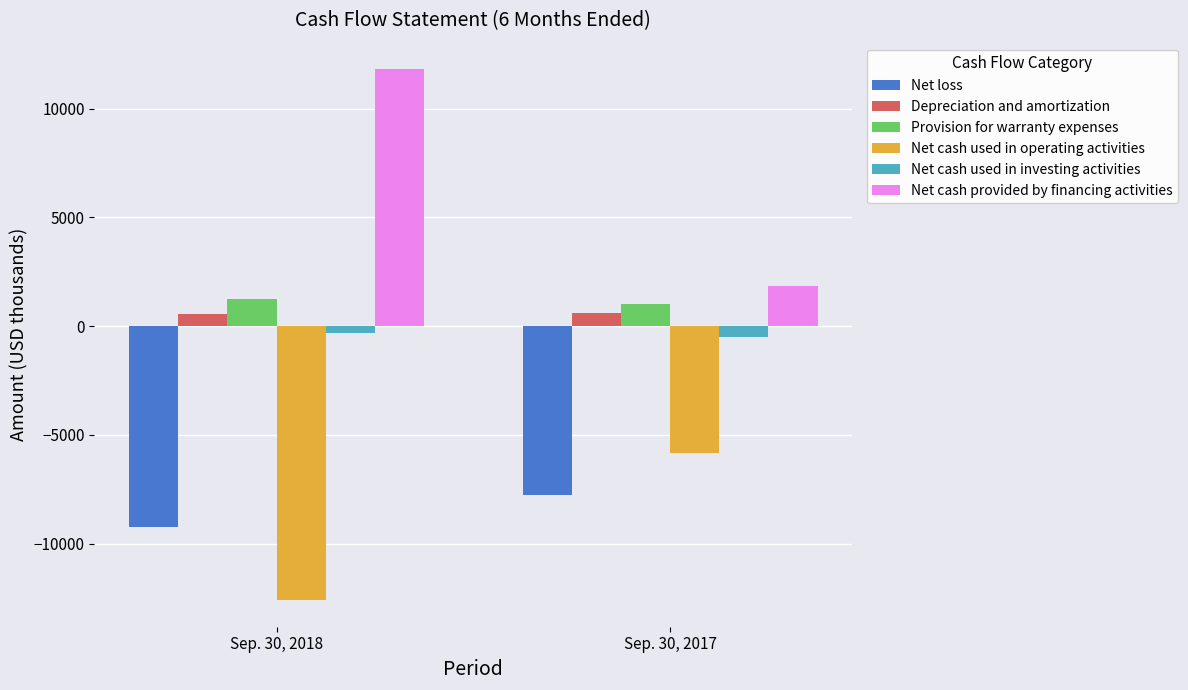

Which series changed the most between Sep. 30, 2018 and Sep. 30, 2017?

Net cash provided by financing activities